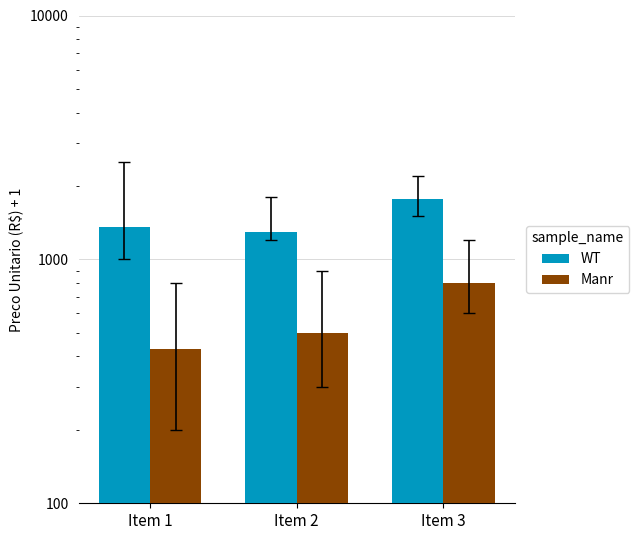

At how many categories does at least one series exceed 1288?

3